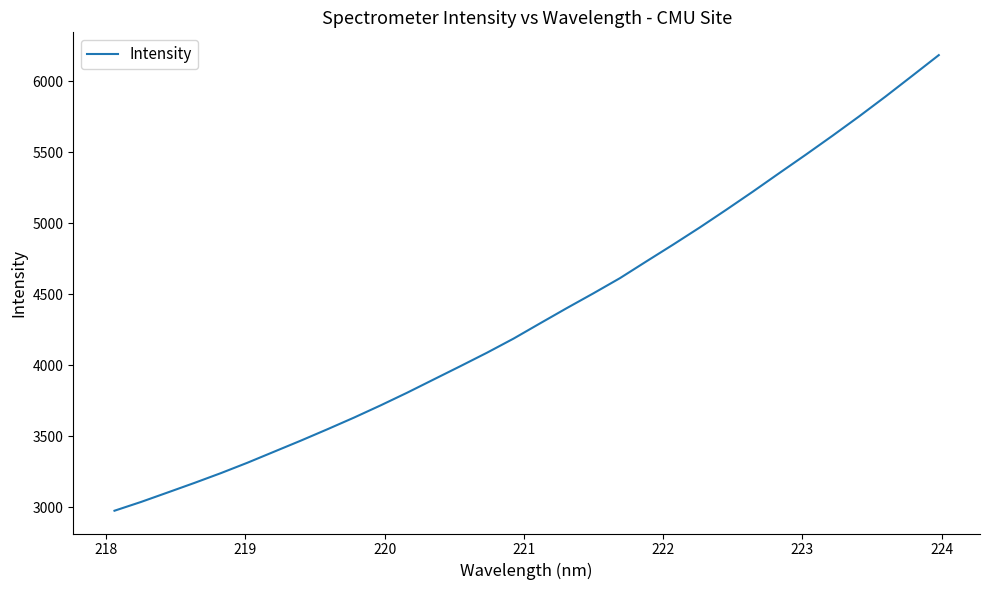

What is the difference between the maximum and minimum values?

3205.5